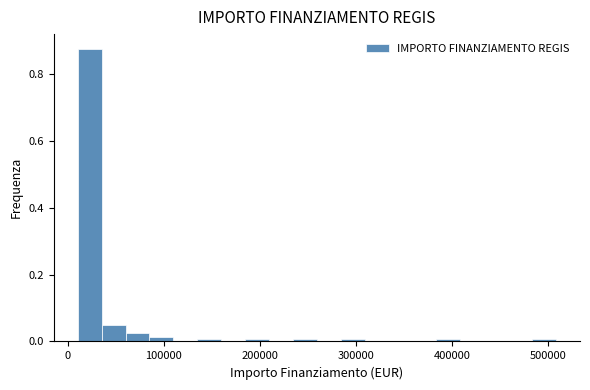

Around what value on the x-axis is the tallest bar? Give the approximate position of its centre, as read against the axis.

20000